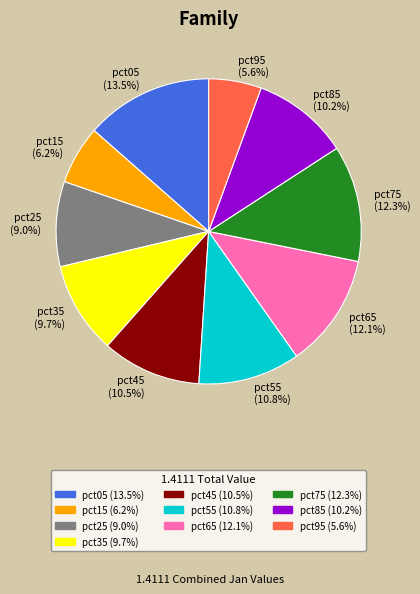

Which category has the biggest portion of the pie?

pct05